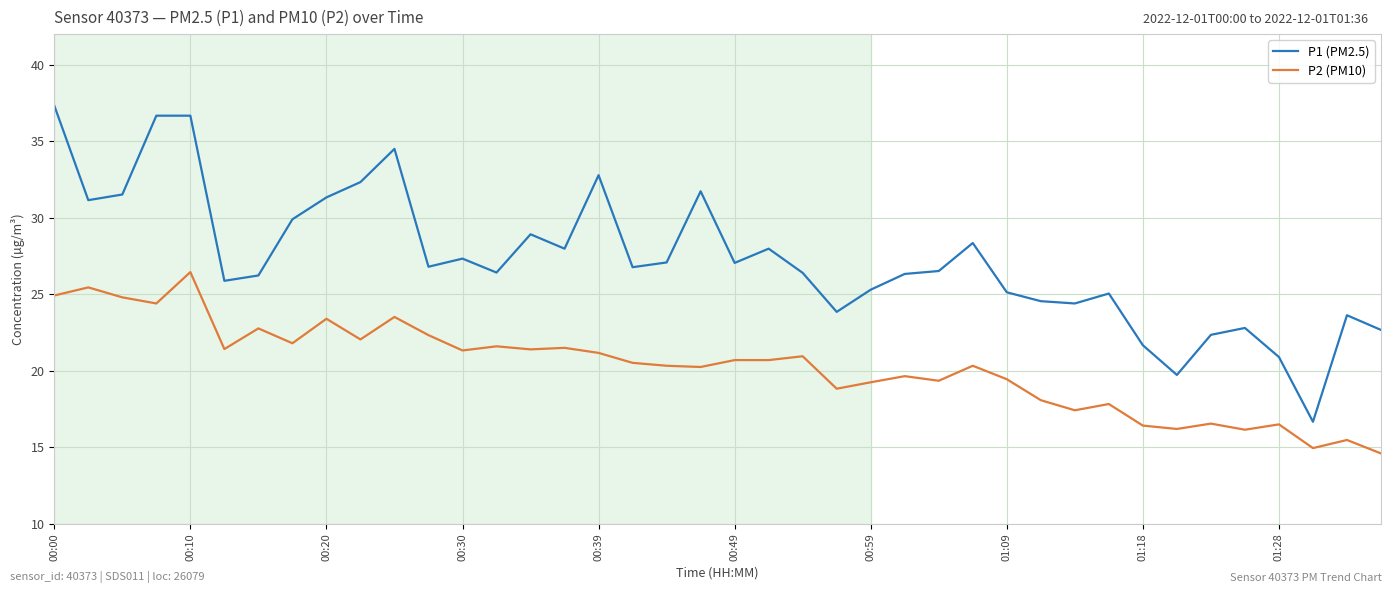

Which series has the largest total across all categories?

P1 (PM2.5)